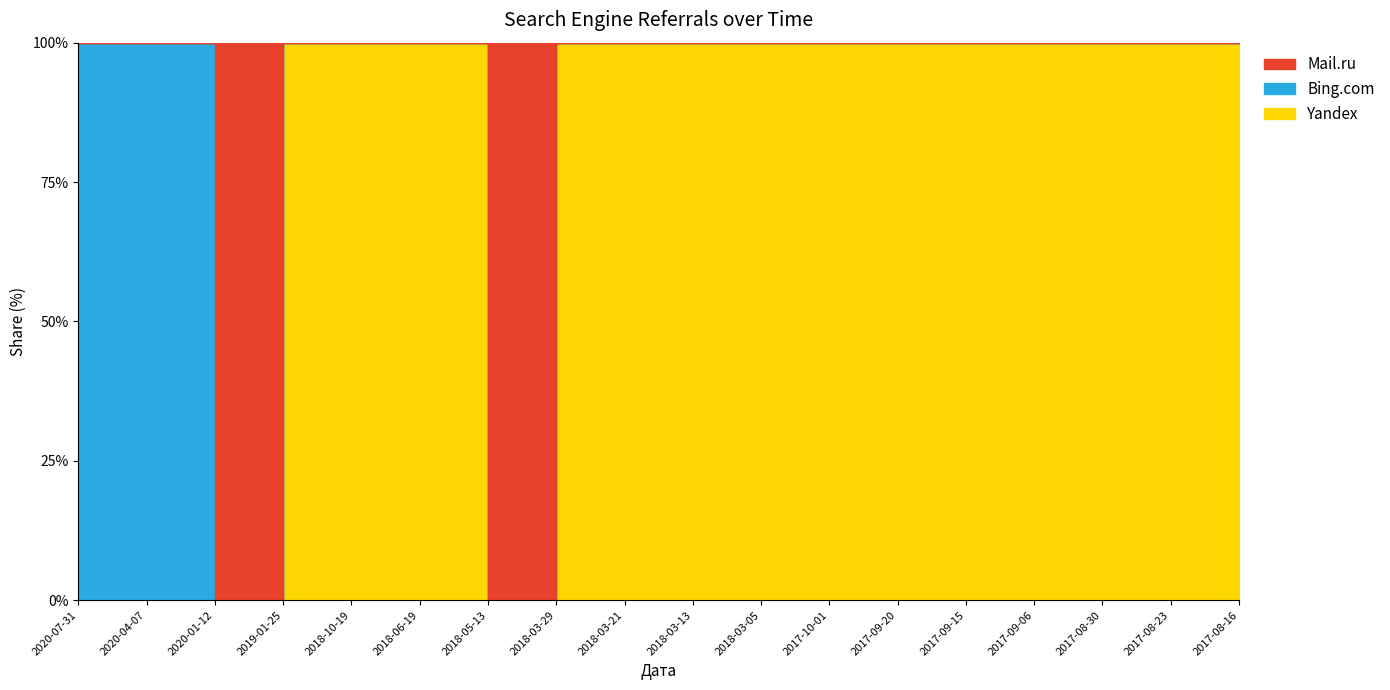

What is the difference between the second highest and minimum values in the Yandex series?

1